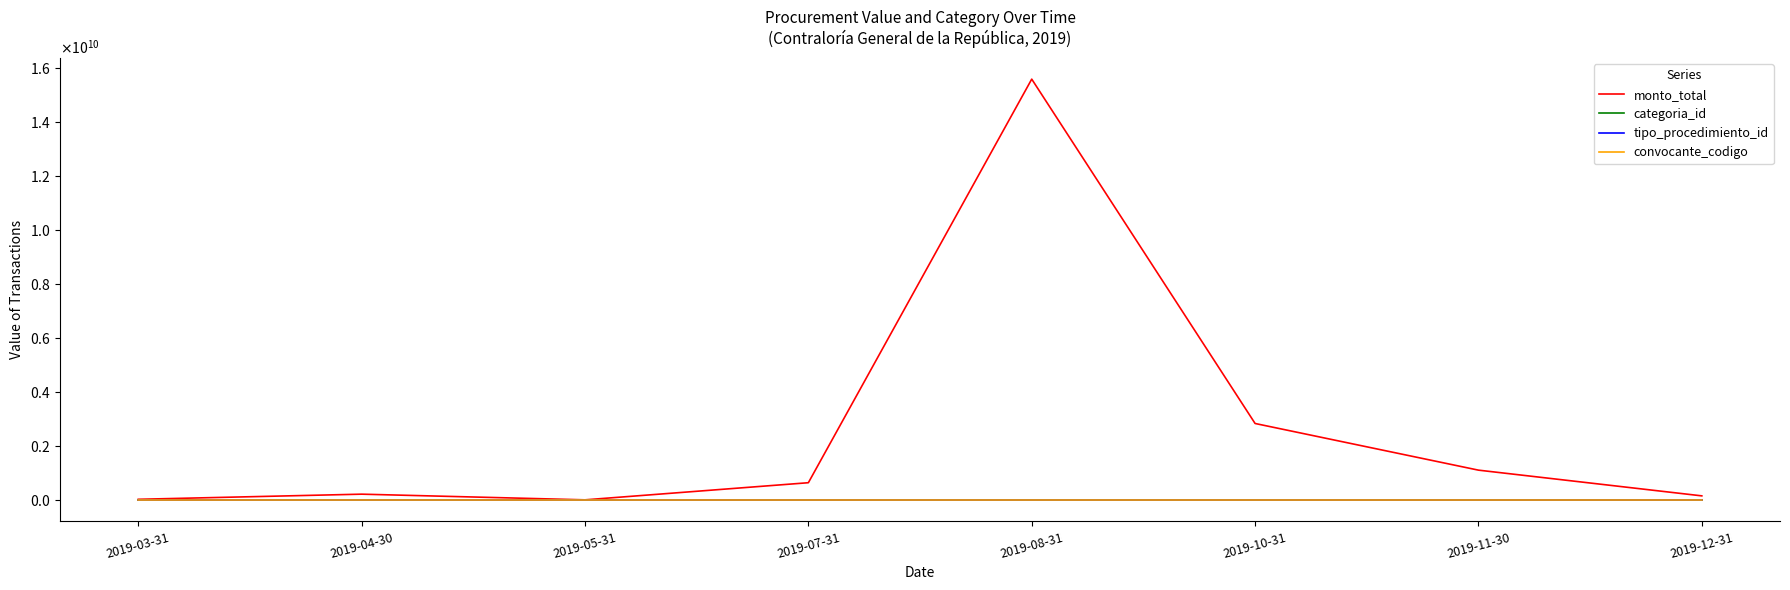

What is the difference between the maximum and minimum values in the monto_total series?

15580003800